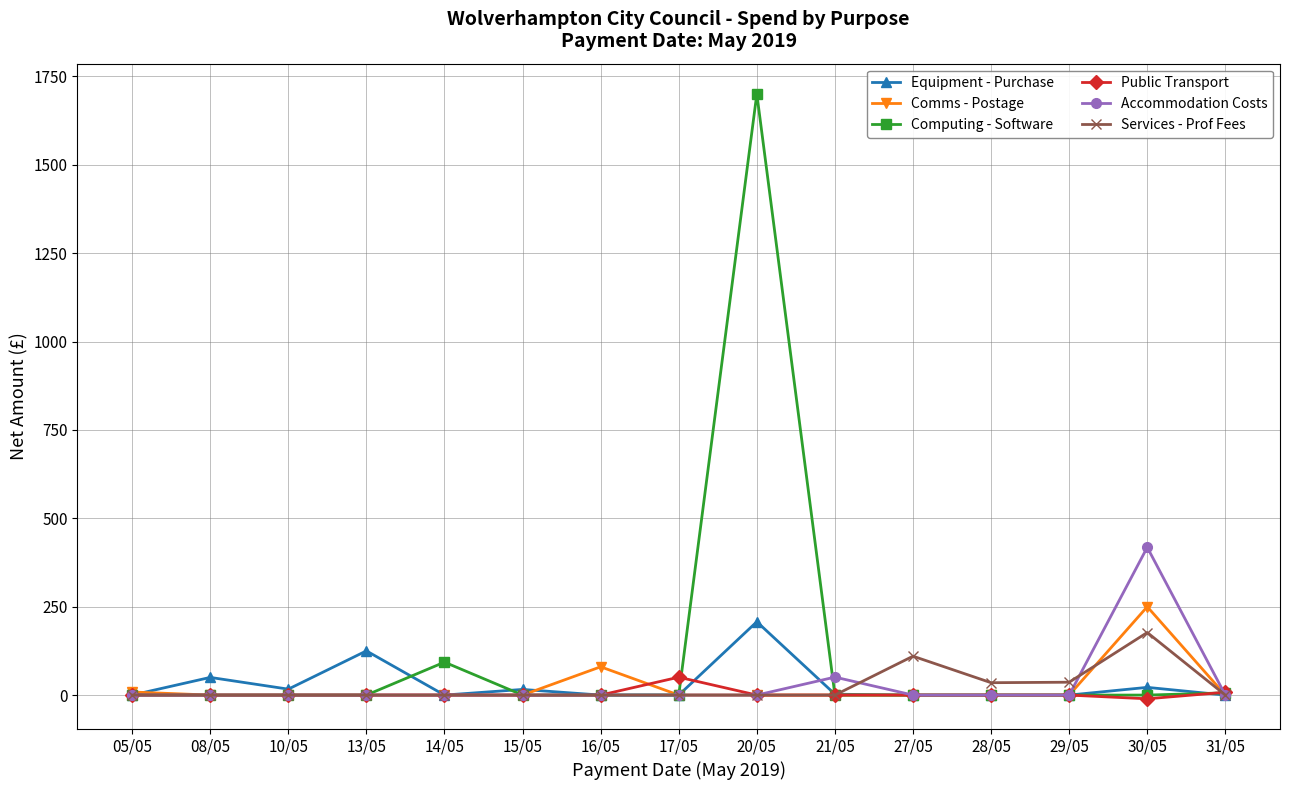

What is the label of the 1st point from the left?

05/05